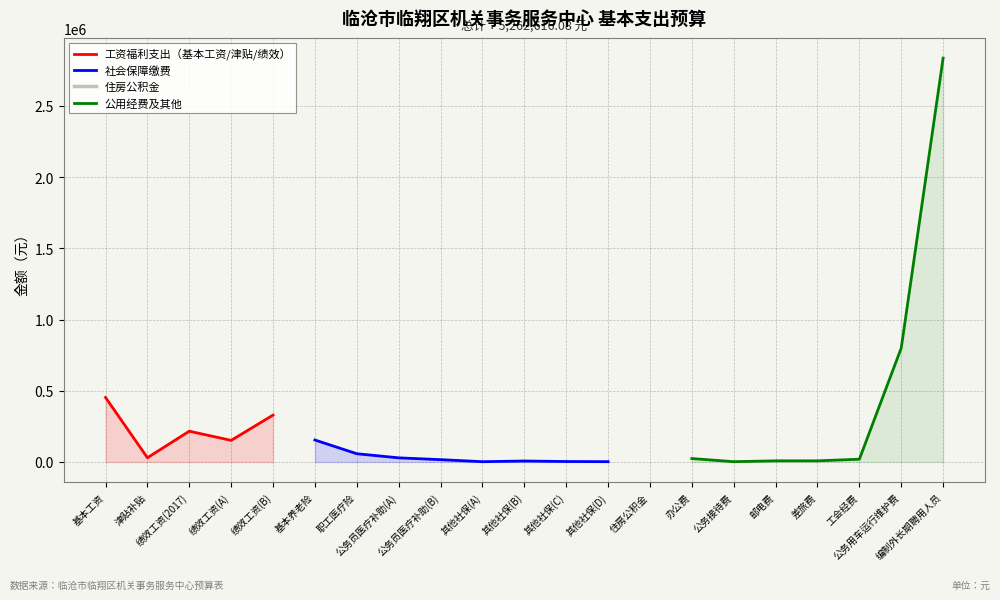

What are all the series names shown in the legend?

工资福利支出（基本工资/津贴/绩效）, 社会保障缴费, 住房公积金, 公用经费及其他